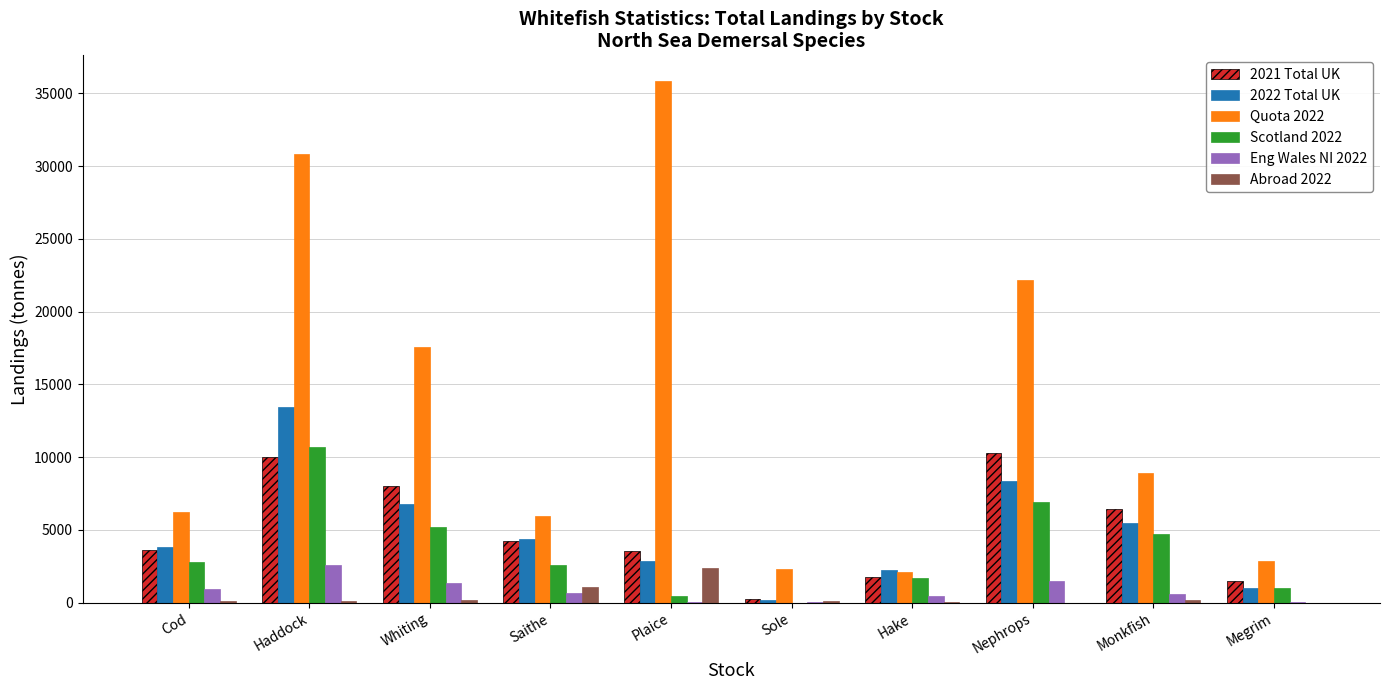

Are the bars grouped side by side (vs. stacked)?

Yes